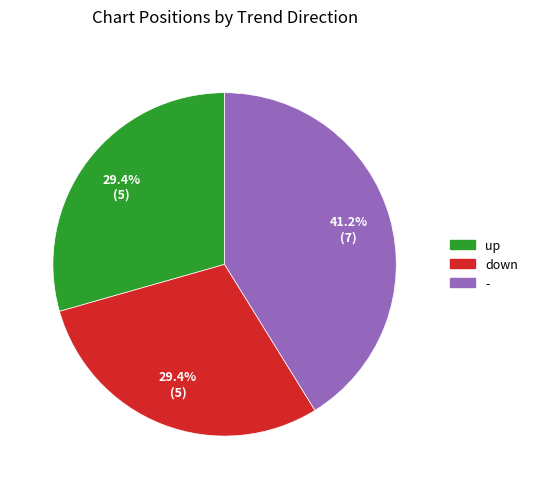

Is there any slice that represents more than half of the pie?

No